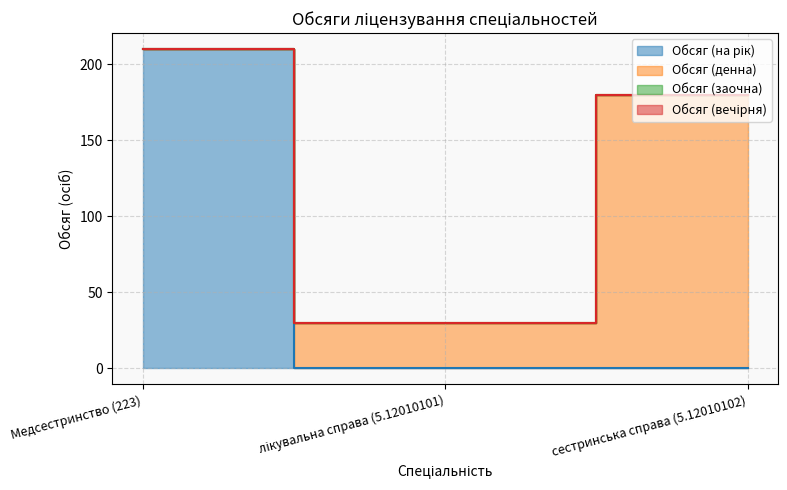

Does the chart display data point markers on the line(s)?

No